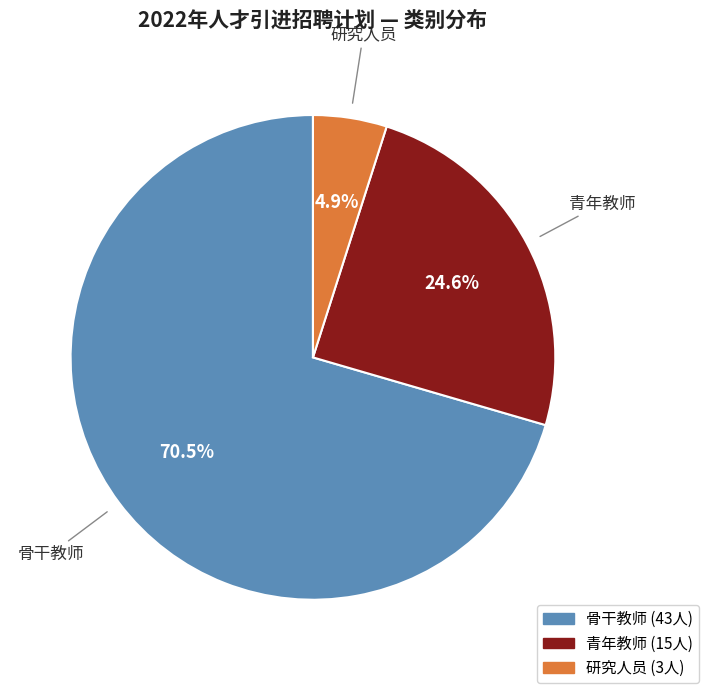

Is there a majority slice in this chart?

Yes